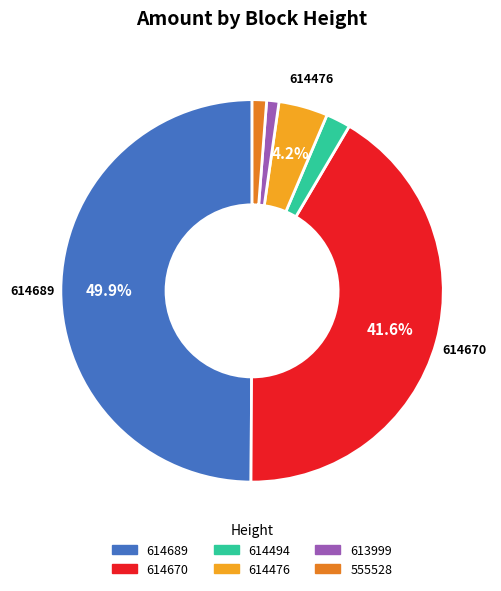

Does 614670 represent more than half of the total?

No